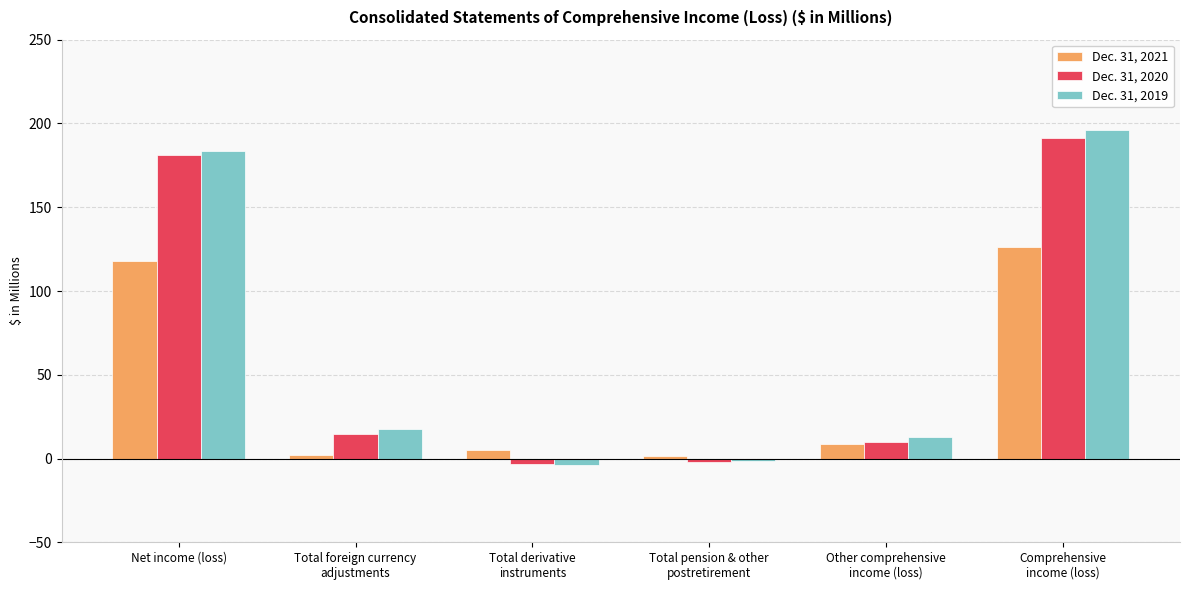

Which series has the widest spread of values?

Dec. 31, 2019